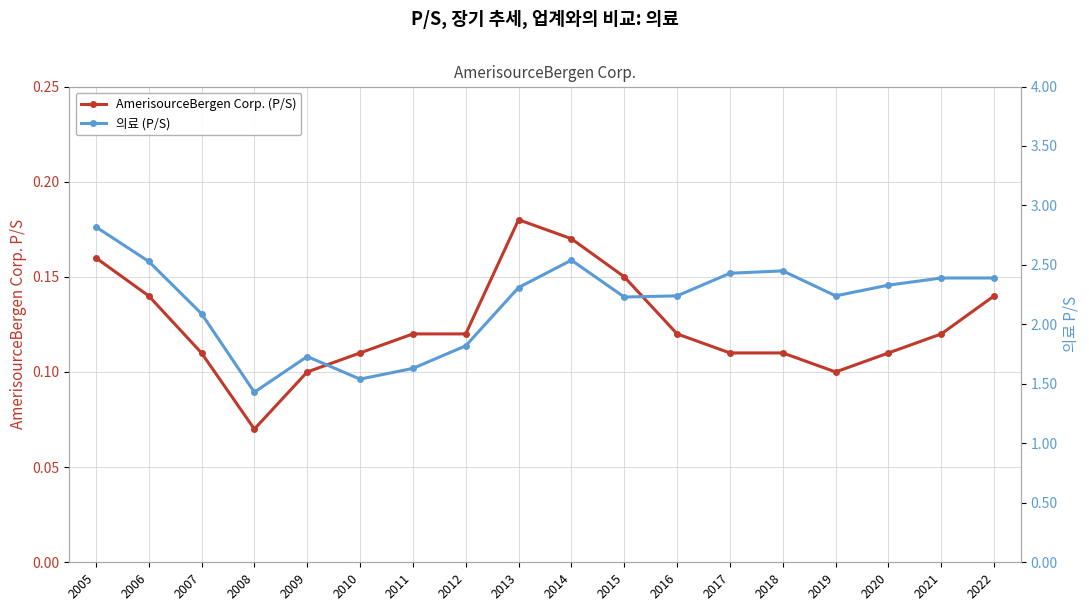

True or false: AmerisourceBergen Corp. (P/S) has a value of 0.1 at 2019.

True